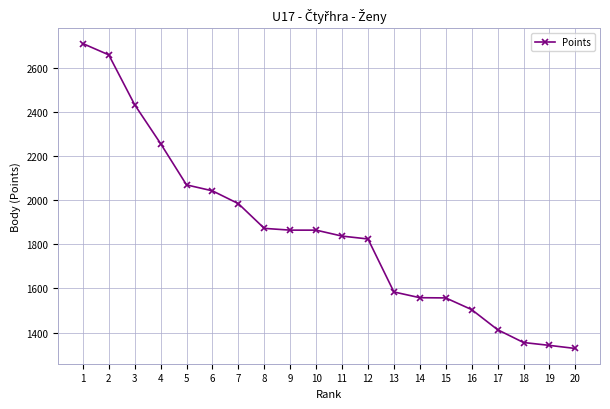

Count the number of categories in the chart.

20